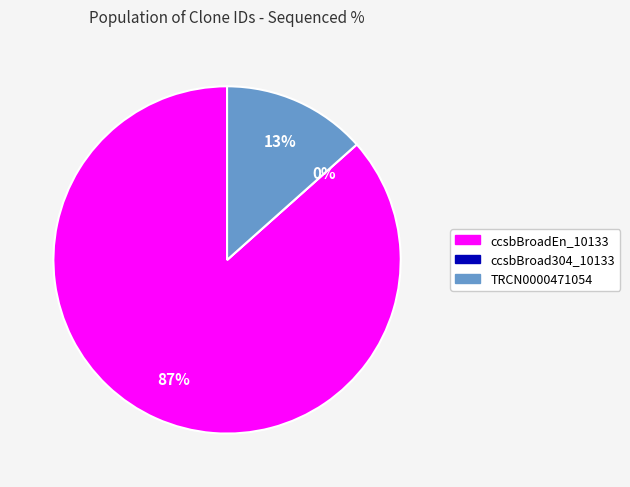

How much of the chart is everything except ccsbBroad304_10133?

100.0%